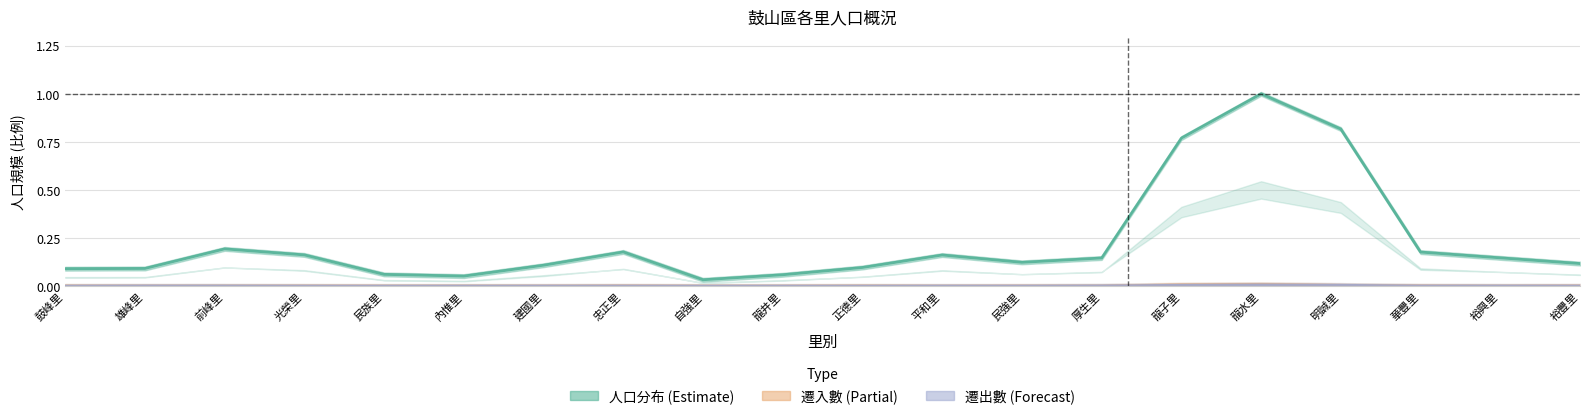

True or false: 遷入數 (Partial) has more than 0 points higher than both neighbors.

True